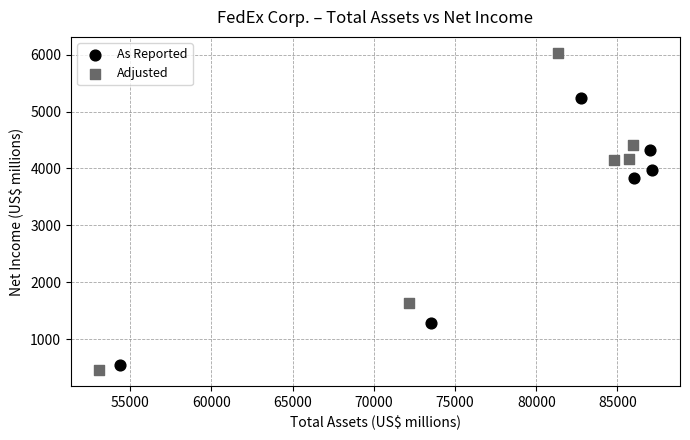

Which series reaches the maximum Y coordinate?

Adjusted